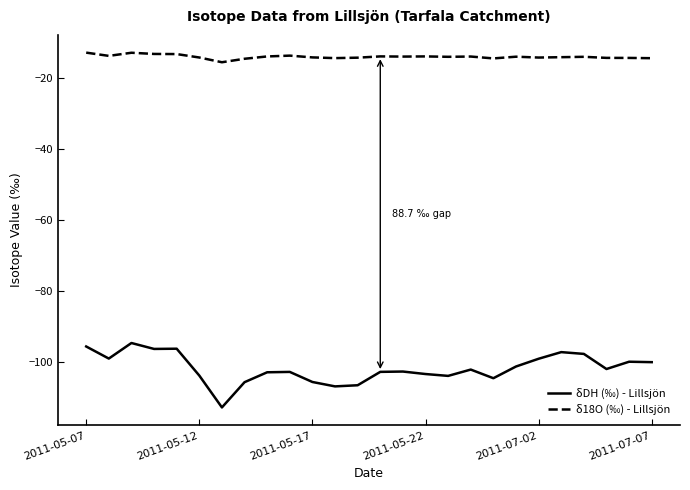

Which series has the widest spread of values?

δDH (‰) - Lillsjön